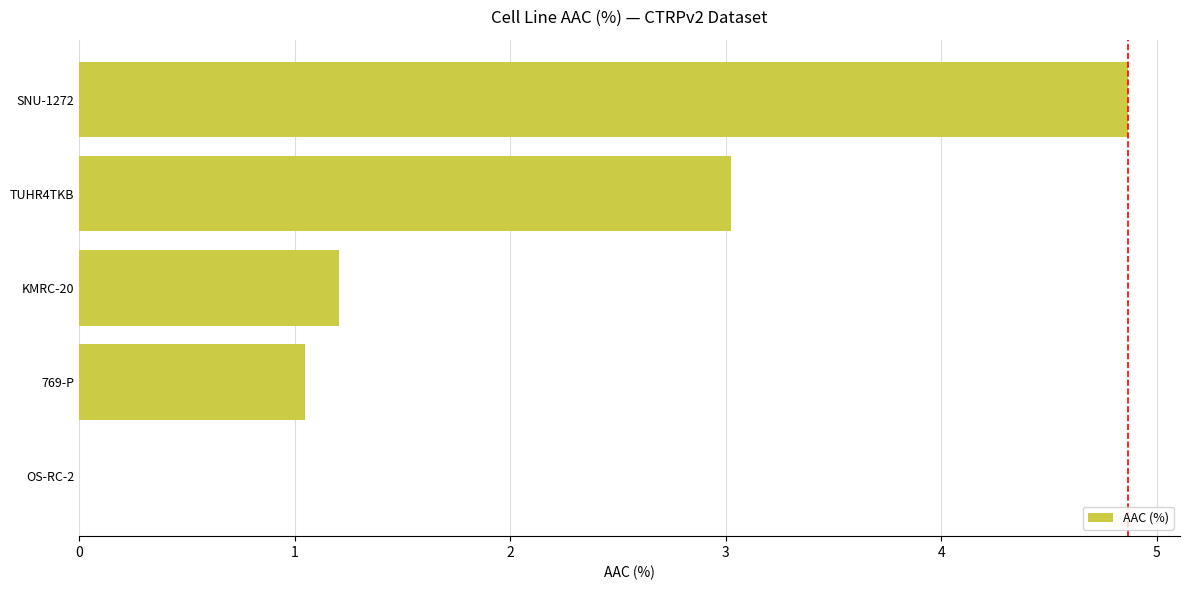

Are the bars grouped side by side (vs. stacked)?

No